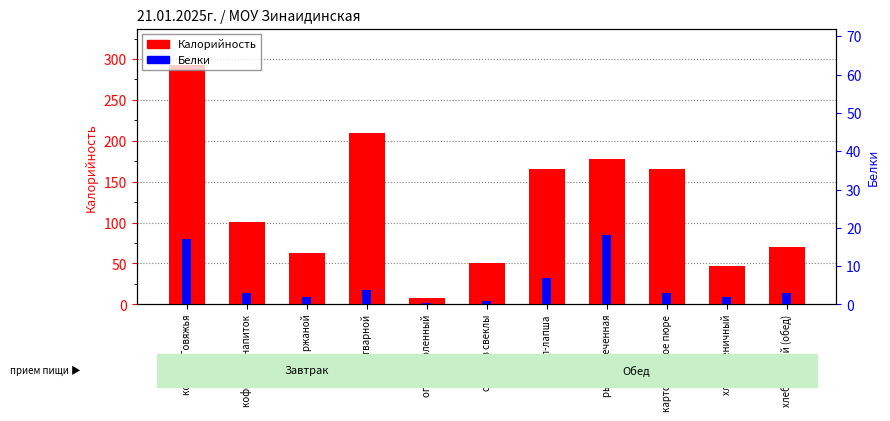

Reading left to right, extract all data points from this chart.

Калорийность: 293.0	101.0	63.0	210.0	7.8	51.0	165.0	178.0	166.0	47.0	70.0
Белки: 17.0	3.0	2.0	3.7	0.4	1.0	7.0	18.0	3.0	2.0	3.0